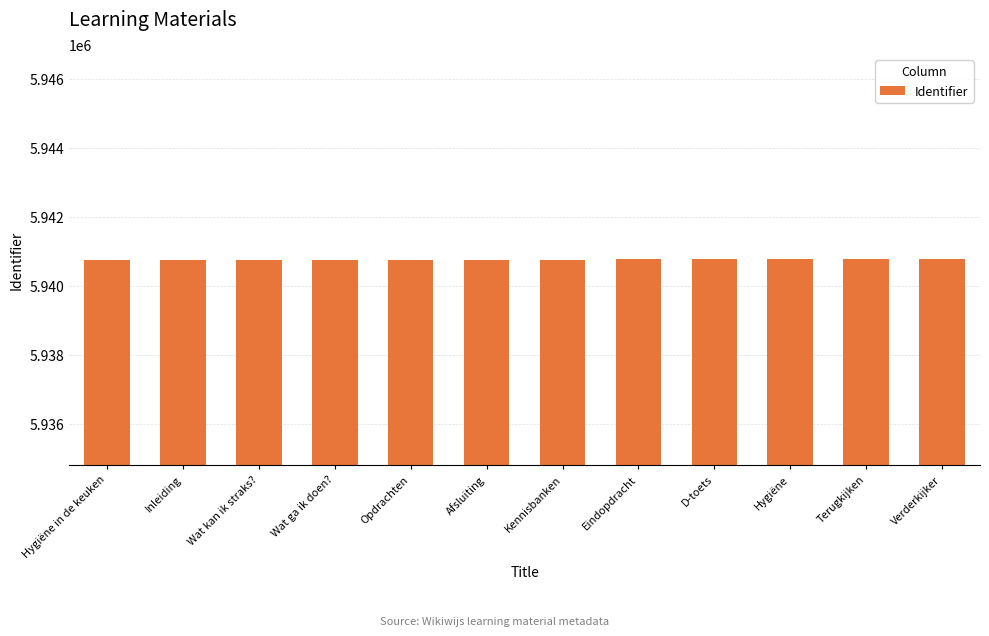

Are the bars grouped side by side (vs. stacked)?

No